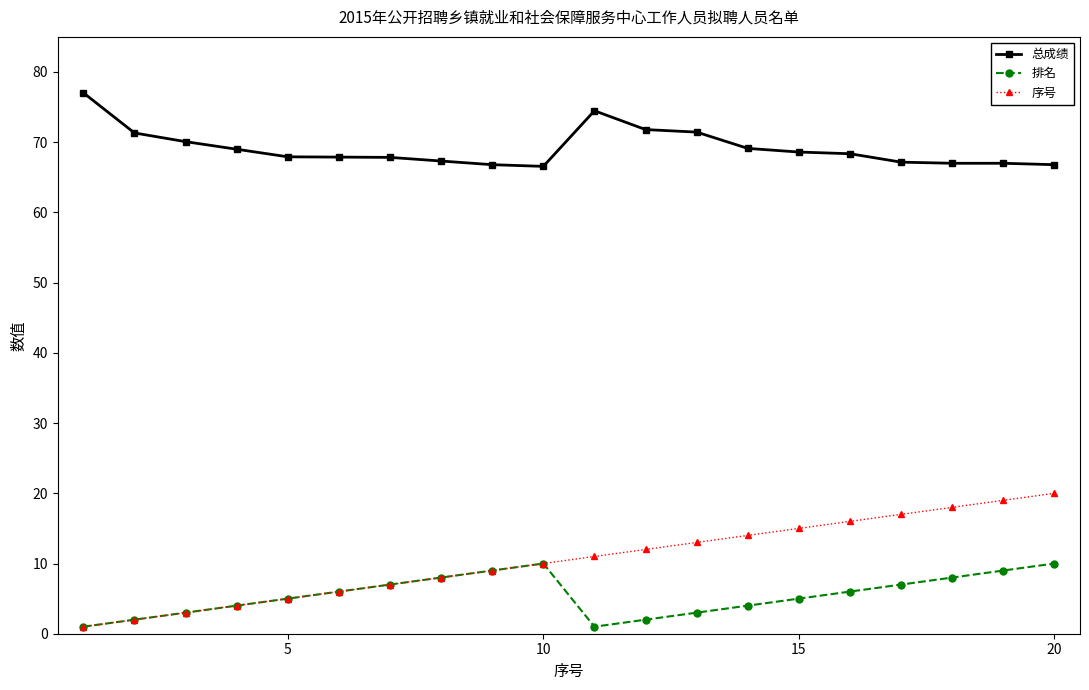

What is the value of the 总成绩 point at the 11th from the left?

74.5